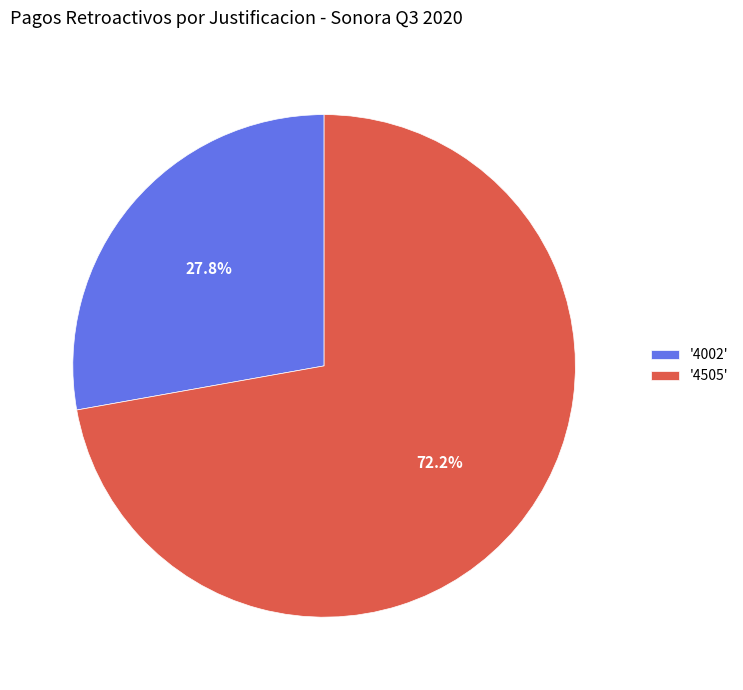

What percentage do '4505' and '4002' together represent?

100.0%